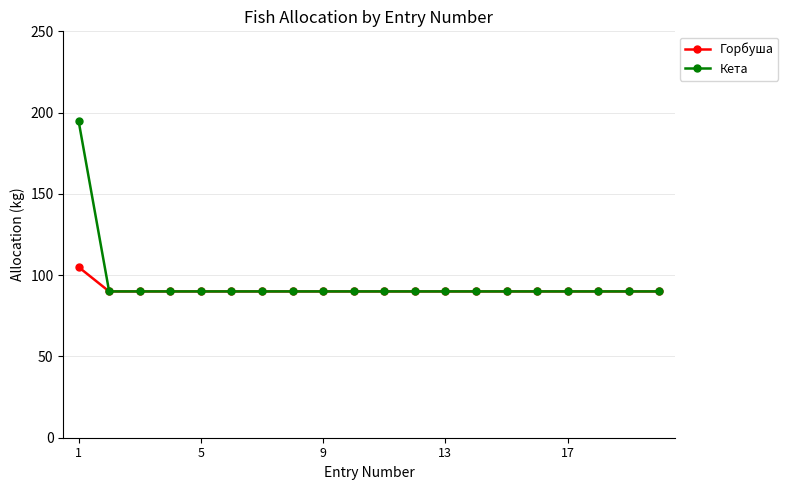

How many lines are shown in the chart?

2